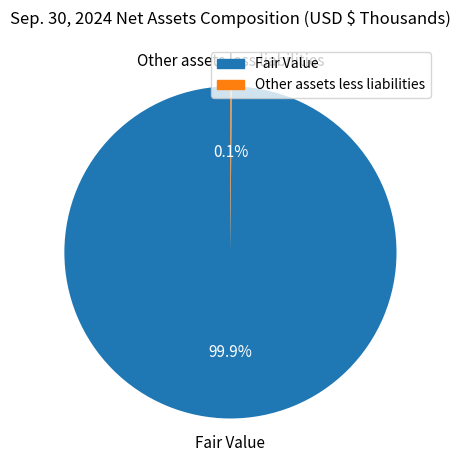

What is the largest slice in the pie chart?

Fair Value